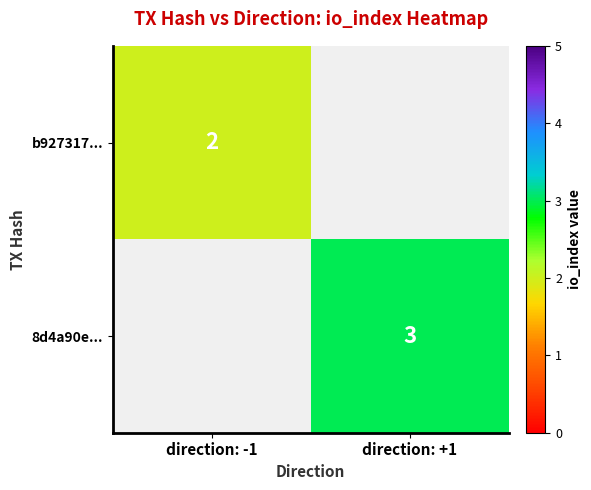

Is it true that b927317... equals 1 at direction: -1?

False